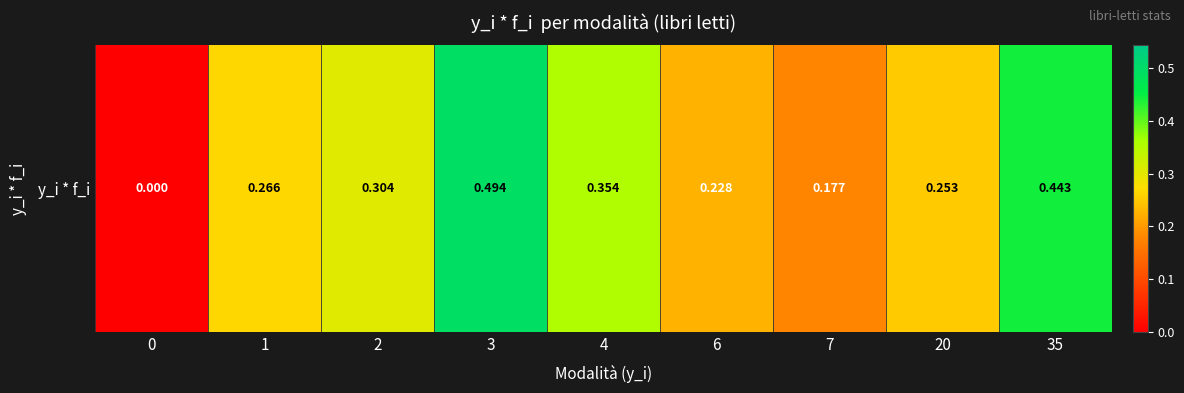

Reading left to right, extract all data points from this chart.

0=0.0	1=0.3	2=0.3	3=0.5	4=0.4	6=0.2	7=0.2	20=0.3	35=0.4